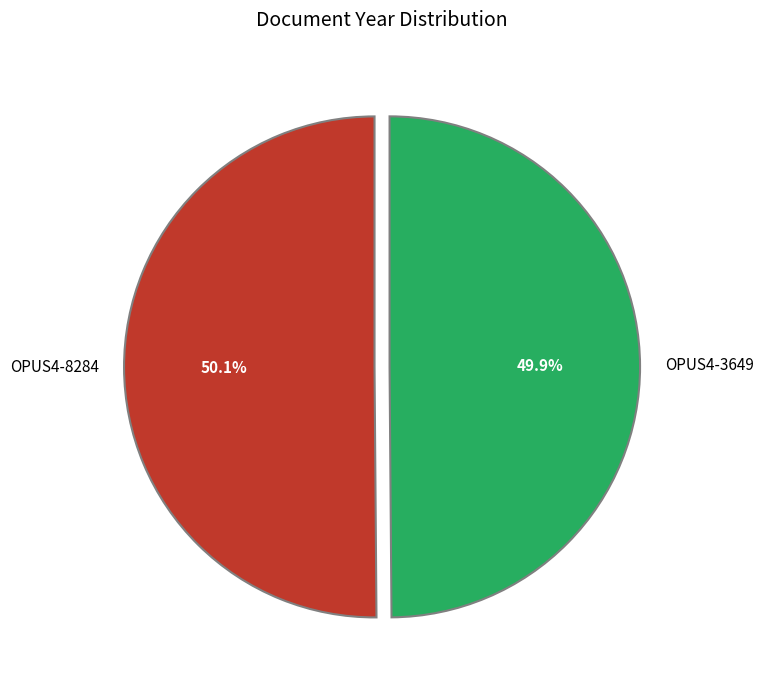

Is there a majority slice in this chart?

Yes